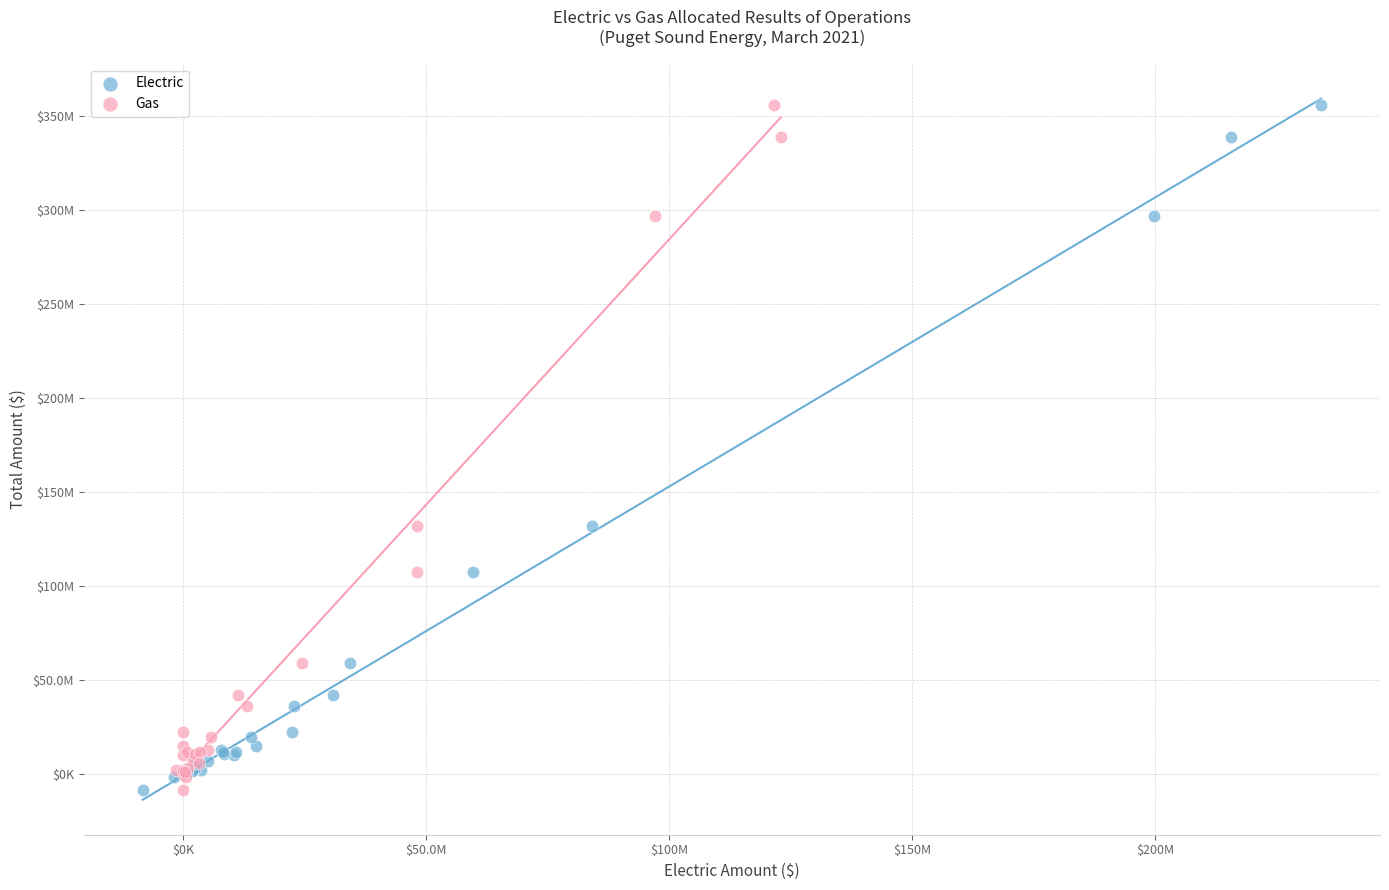

What are all the series names shown in the legend?

Electric, Gas